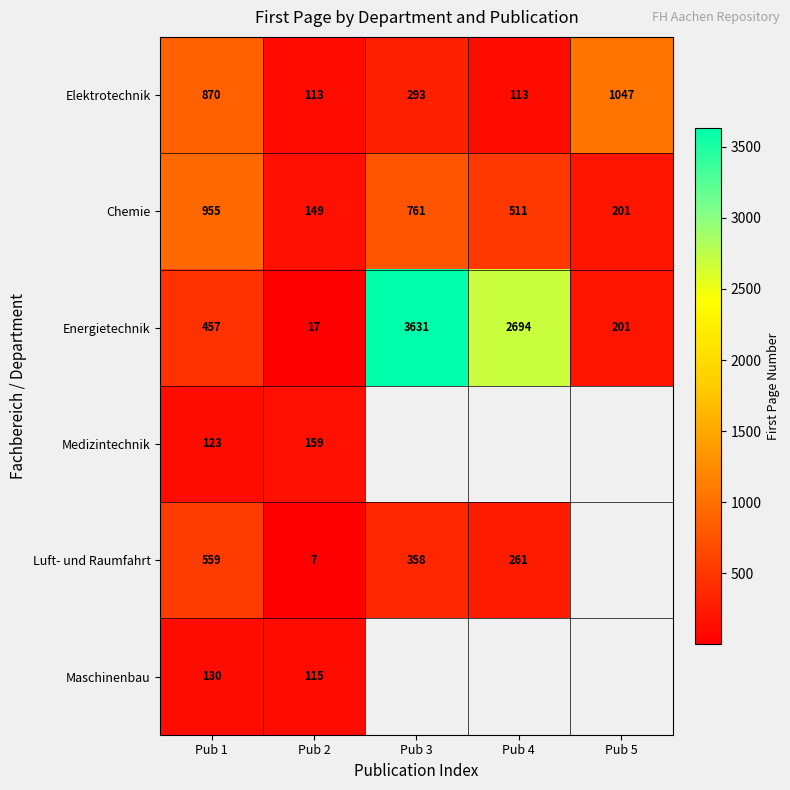

Where does the Chemie series first go above 511?

Pub 1